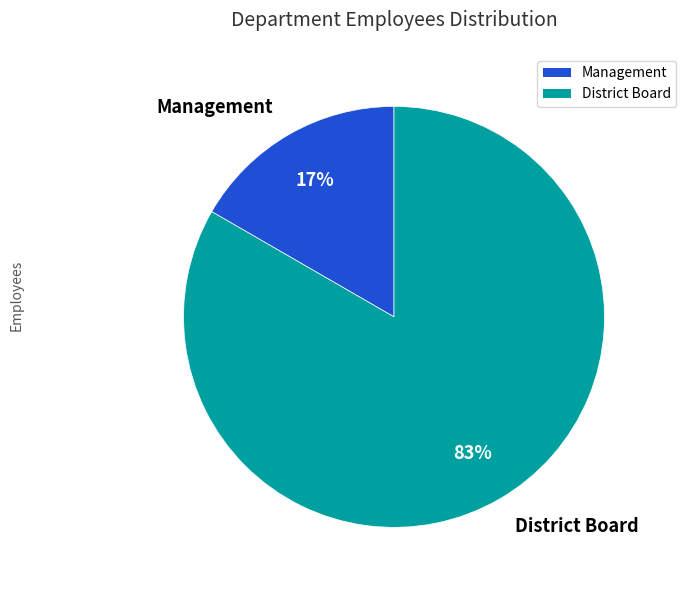

Which category has the biggest portion of the pie?

District Board